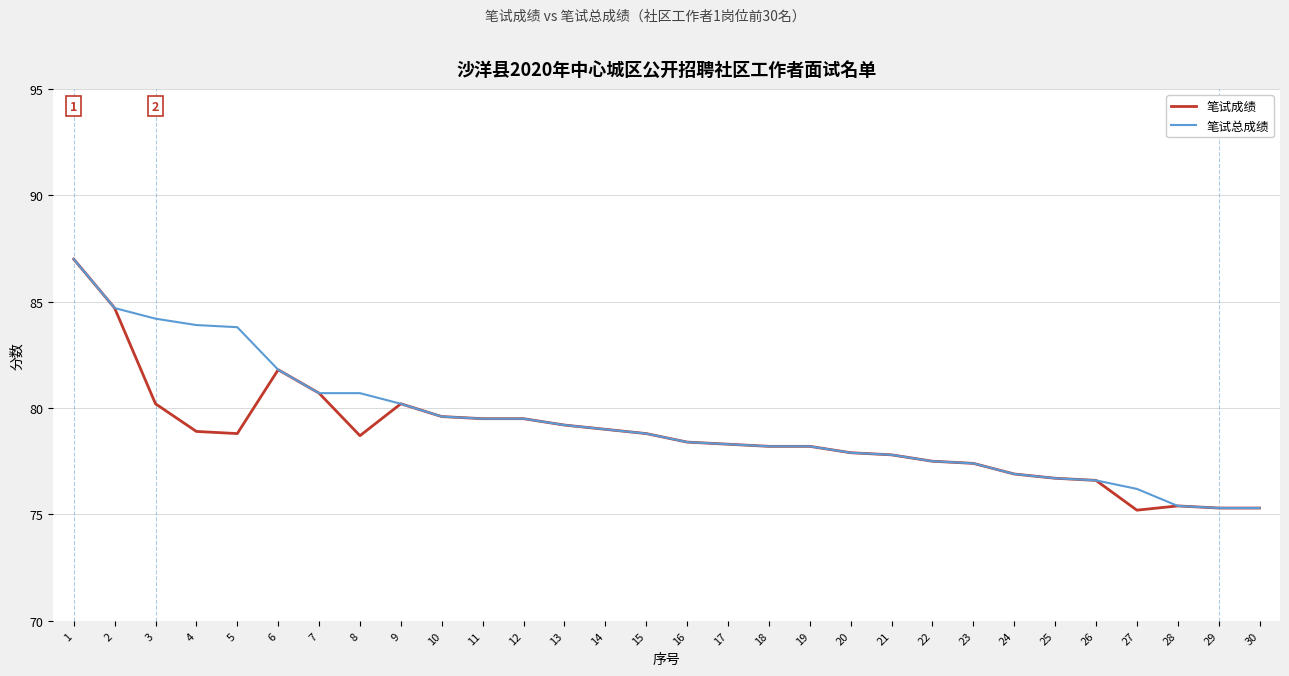

What is the spread (max minus min) of values at 4?

5.0